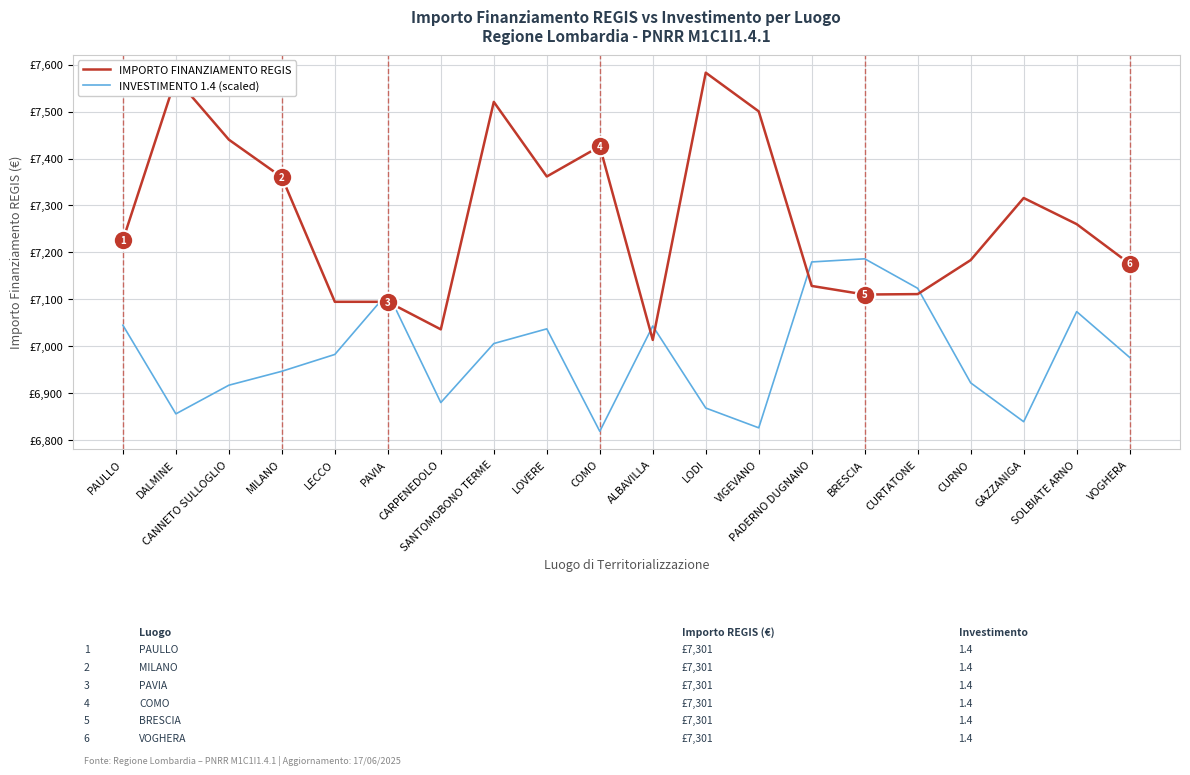

Does the chart display data point markers on the line(s)?

No